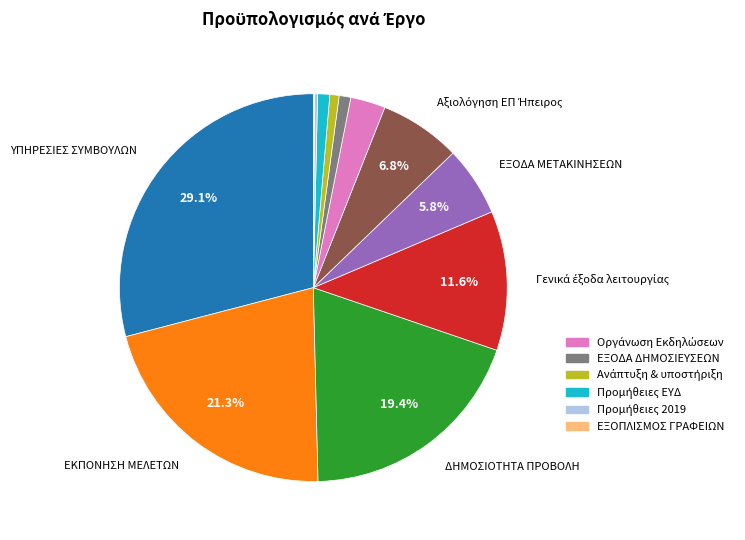

Is there any slice that represents more than half of the pie?

No